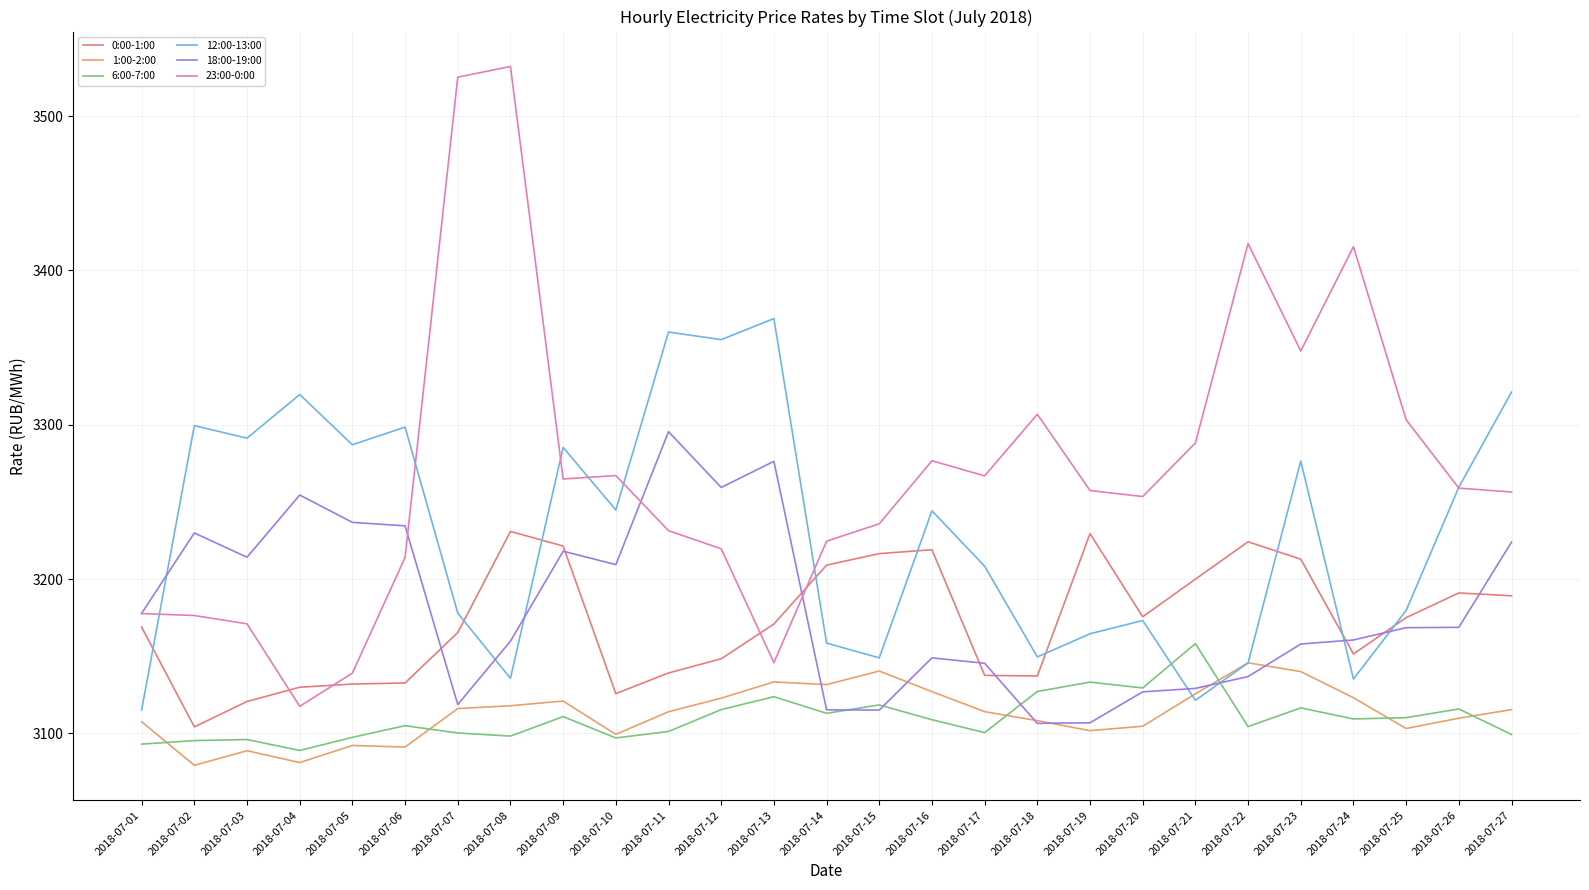

Is it true that 1:00-2:00 equals 5017.3 at 2018-07-03?

False